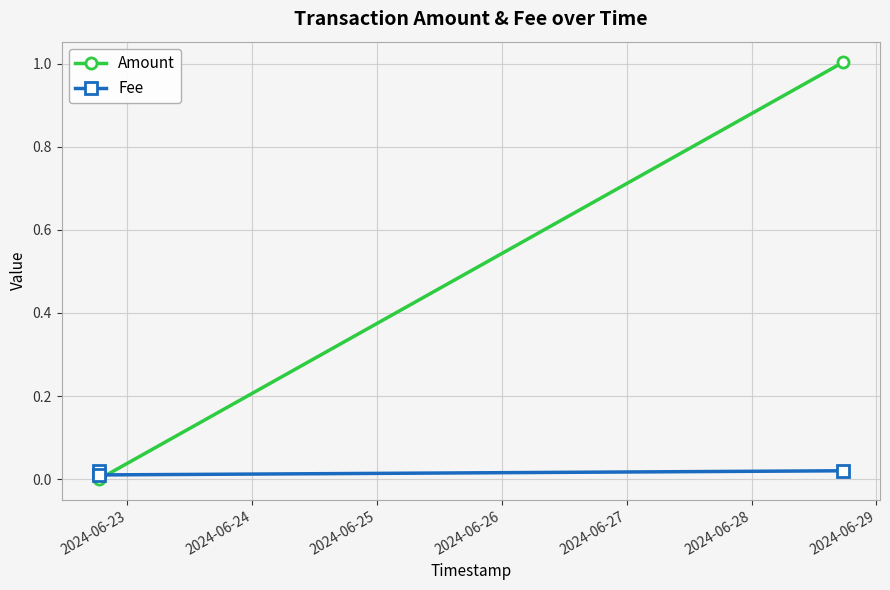

Rank the series by their average value, from lowest to highest.

Fee, Amount